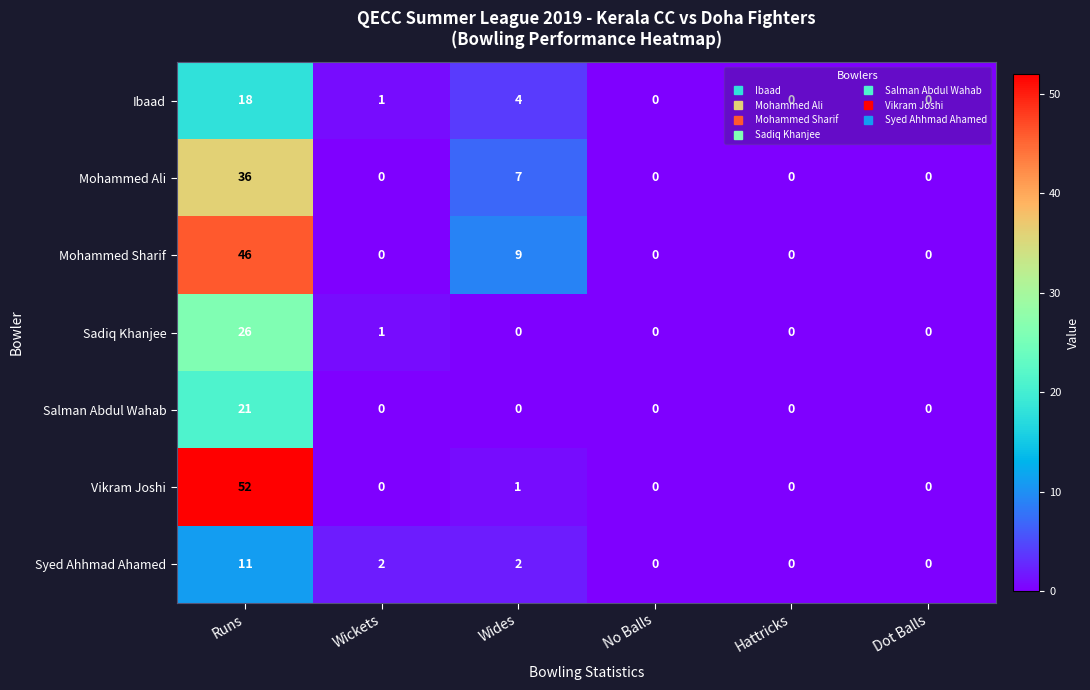

What is the greatest value displayed?

52